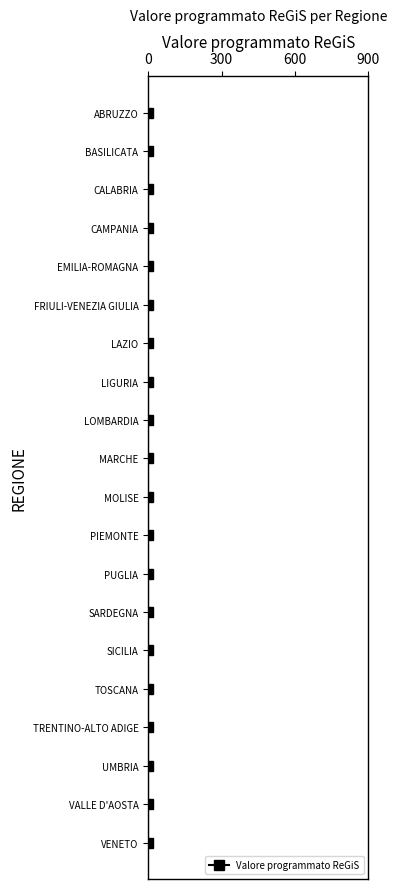

What is the ratio of the value at 6 to the value at 12?

0.5